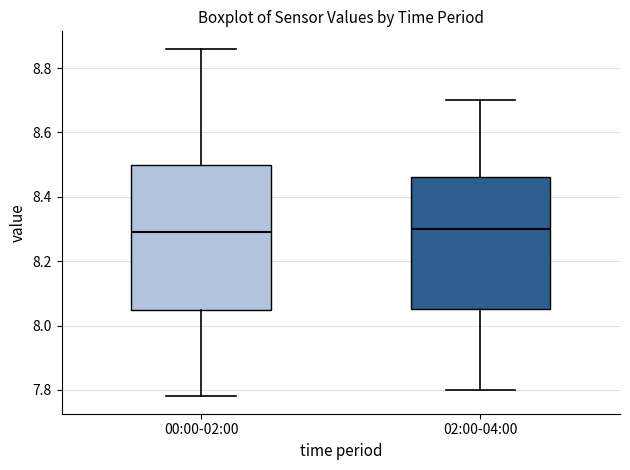

Where is the upper edge of the box for 02:00-04:00 on the y-axis? The values are not printed on the chart, so give them approximately, as read against the axis.

8.46